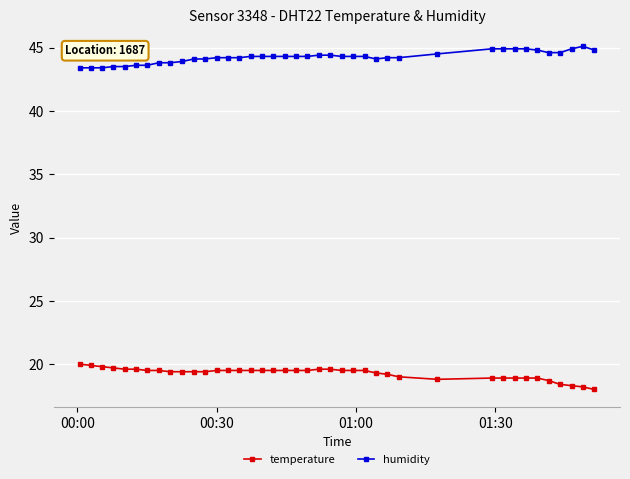

What is the value of the humidity point at the 13th from the left?

44.2